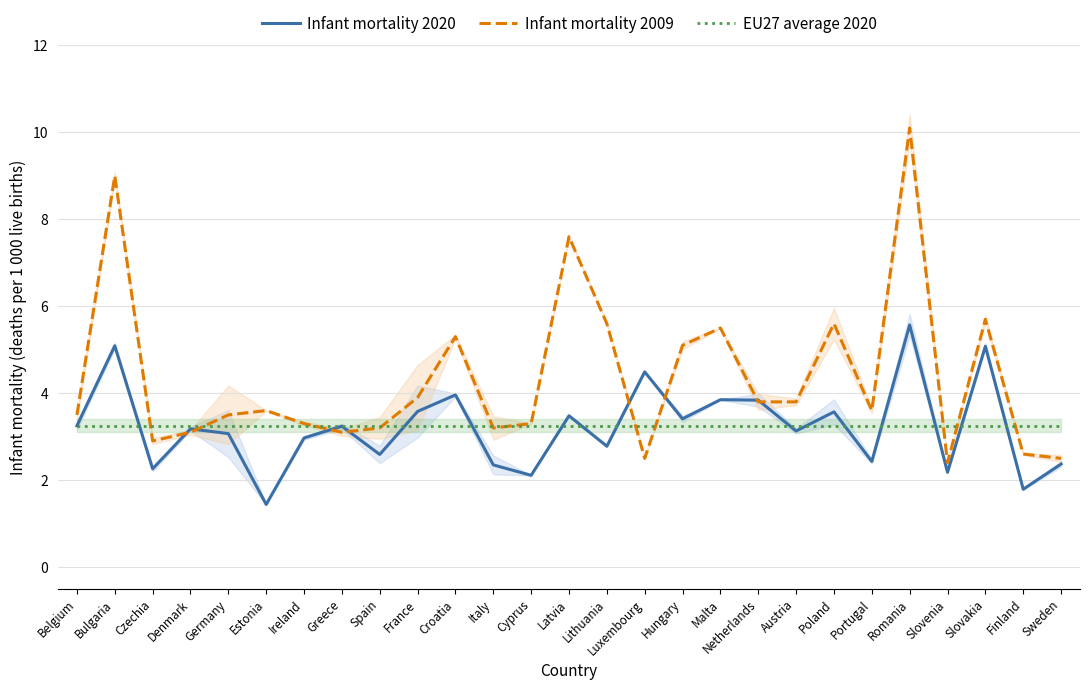

Where is the first local minimum for Infant mortality 2020?

Czechia